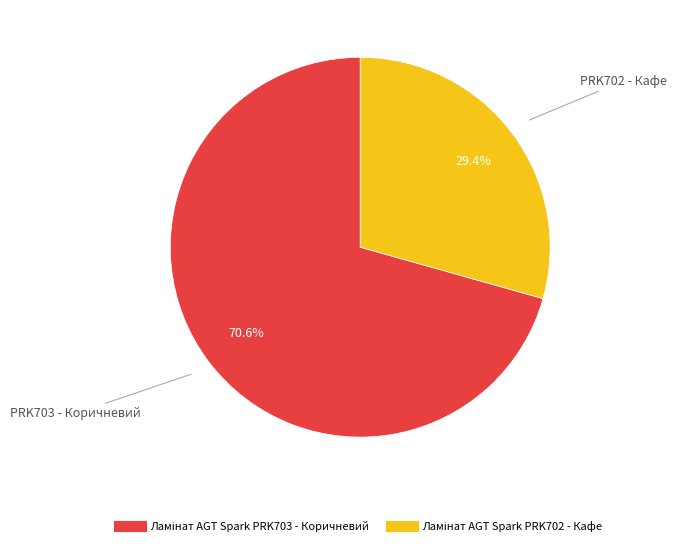

Is there any slice that represents more than half of the pie?

Yes